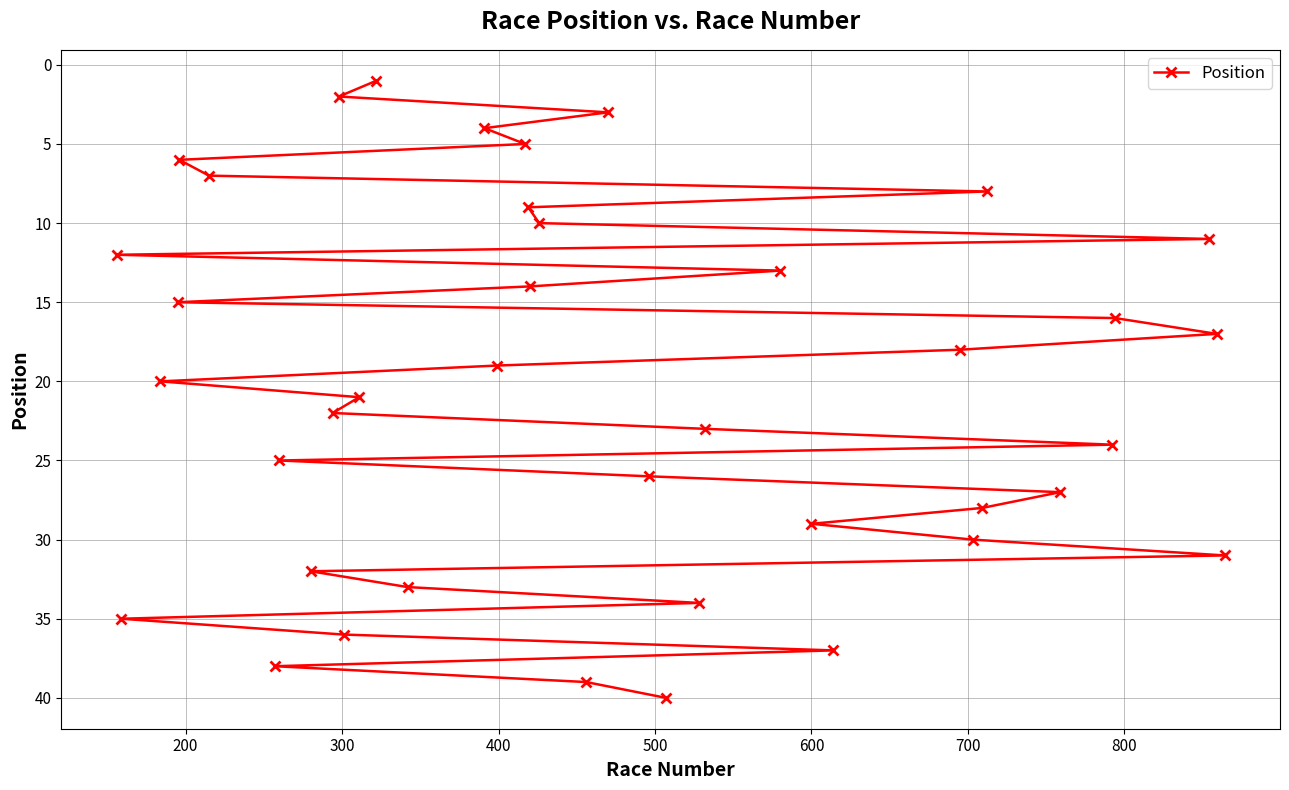

What is the value of the 18th point from the left?

5